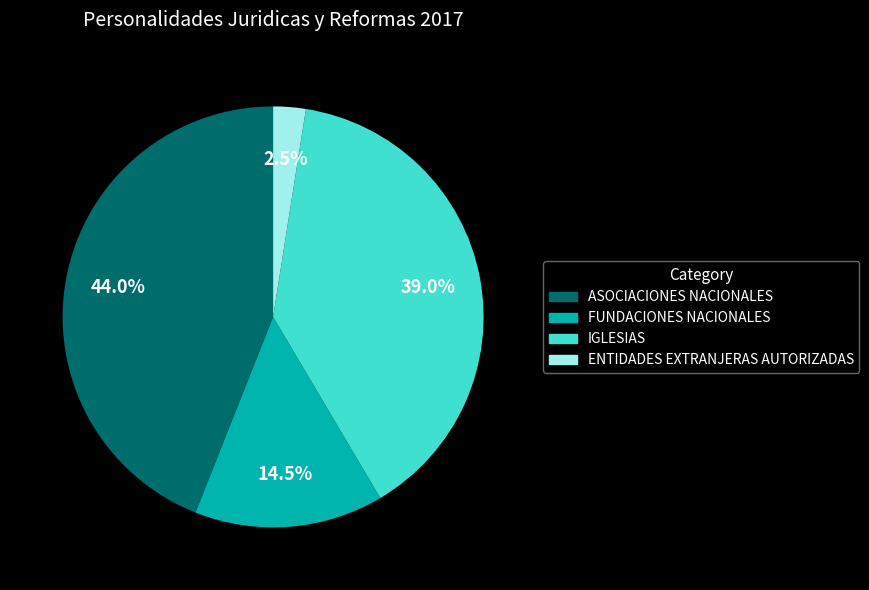

Is there a majority slice in this chart?

No